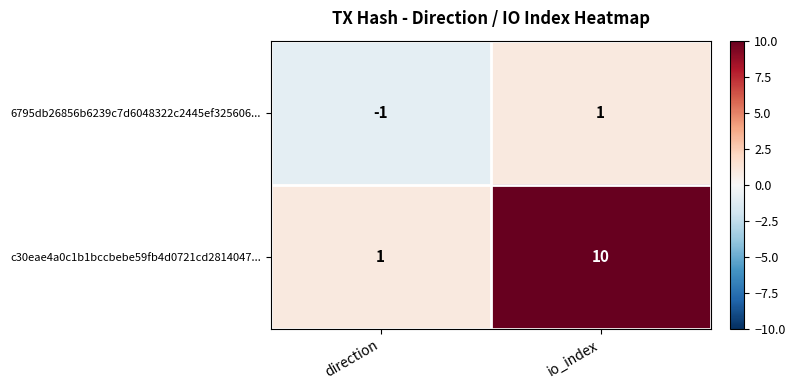

What is the maximum value for c30eae4a0c1b1bccbebe59fb4d0721cd2814047...?

10